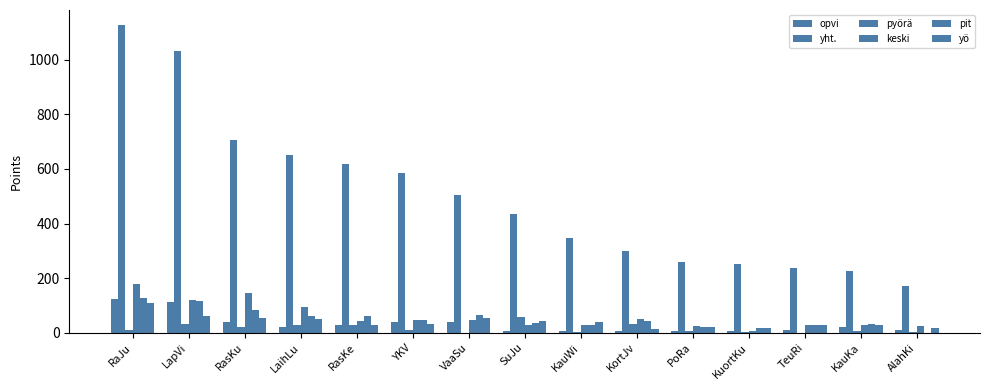

What is the difference between the maximum and minimum values in the pyörä series?

58.0